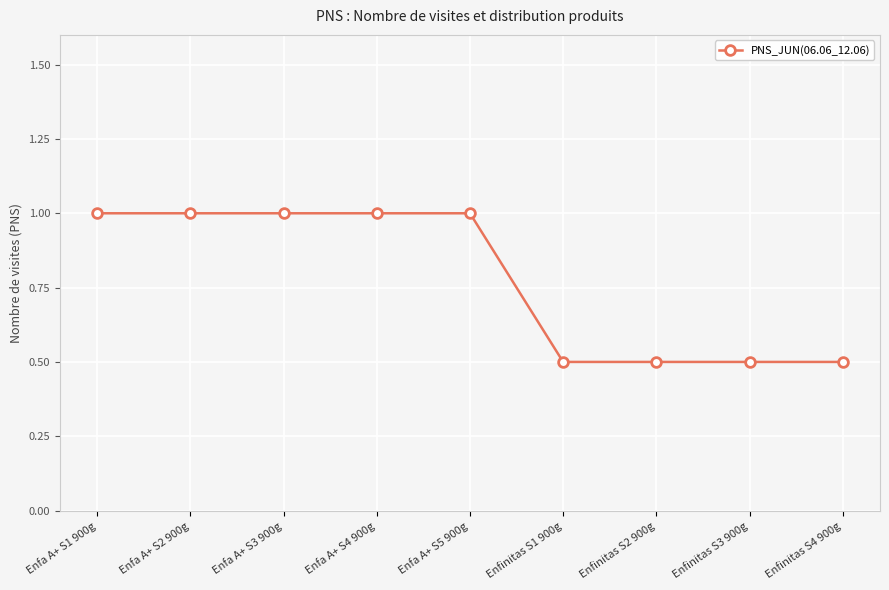

Between Enfinitas S3 900g and Enfa A+ S2 900g, which is larger?

Enfa A+ S2 900g